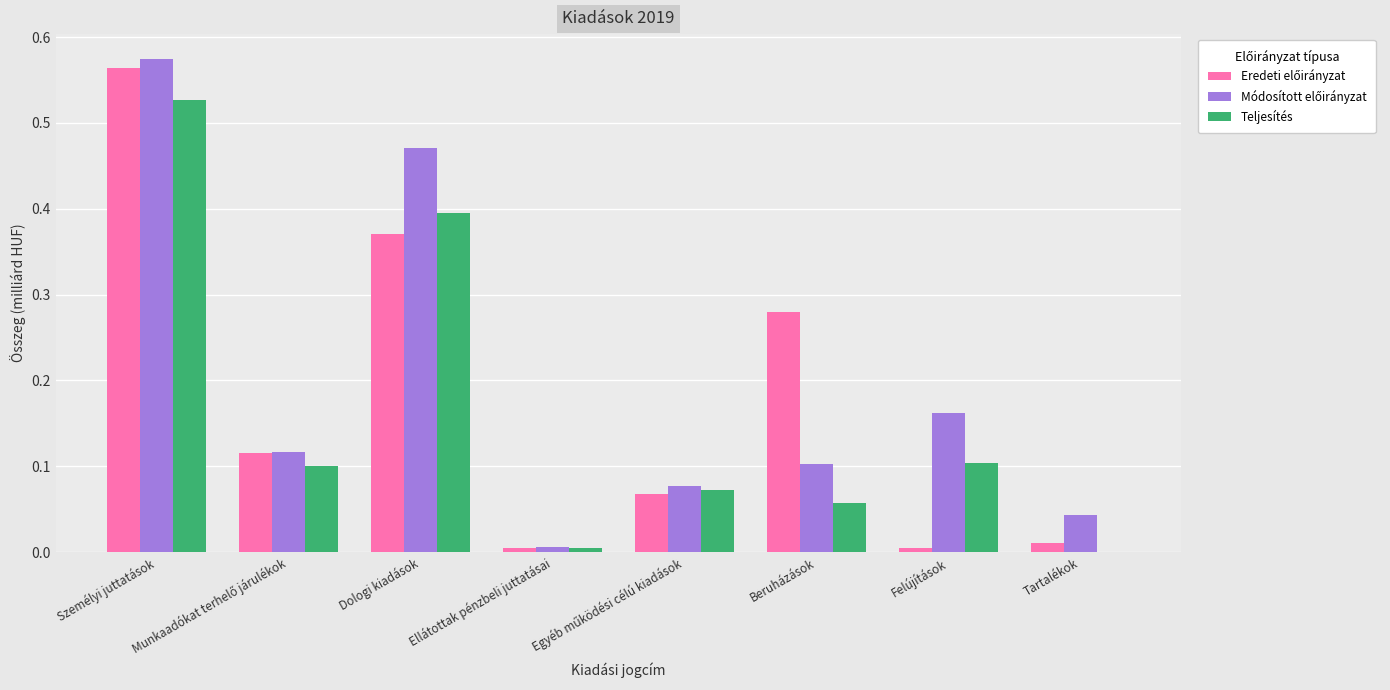

At which label is Teljesítés closest to 0?

Tartalékok